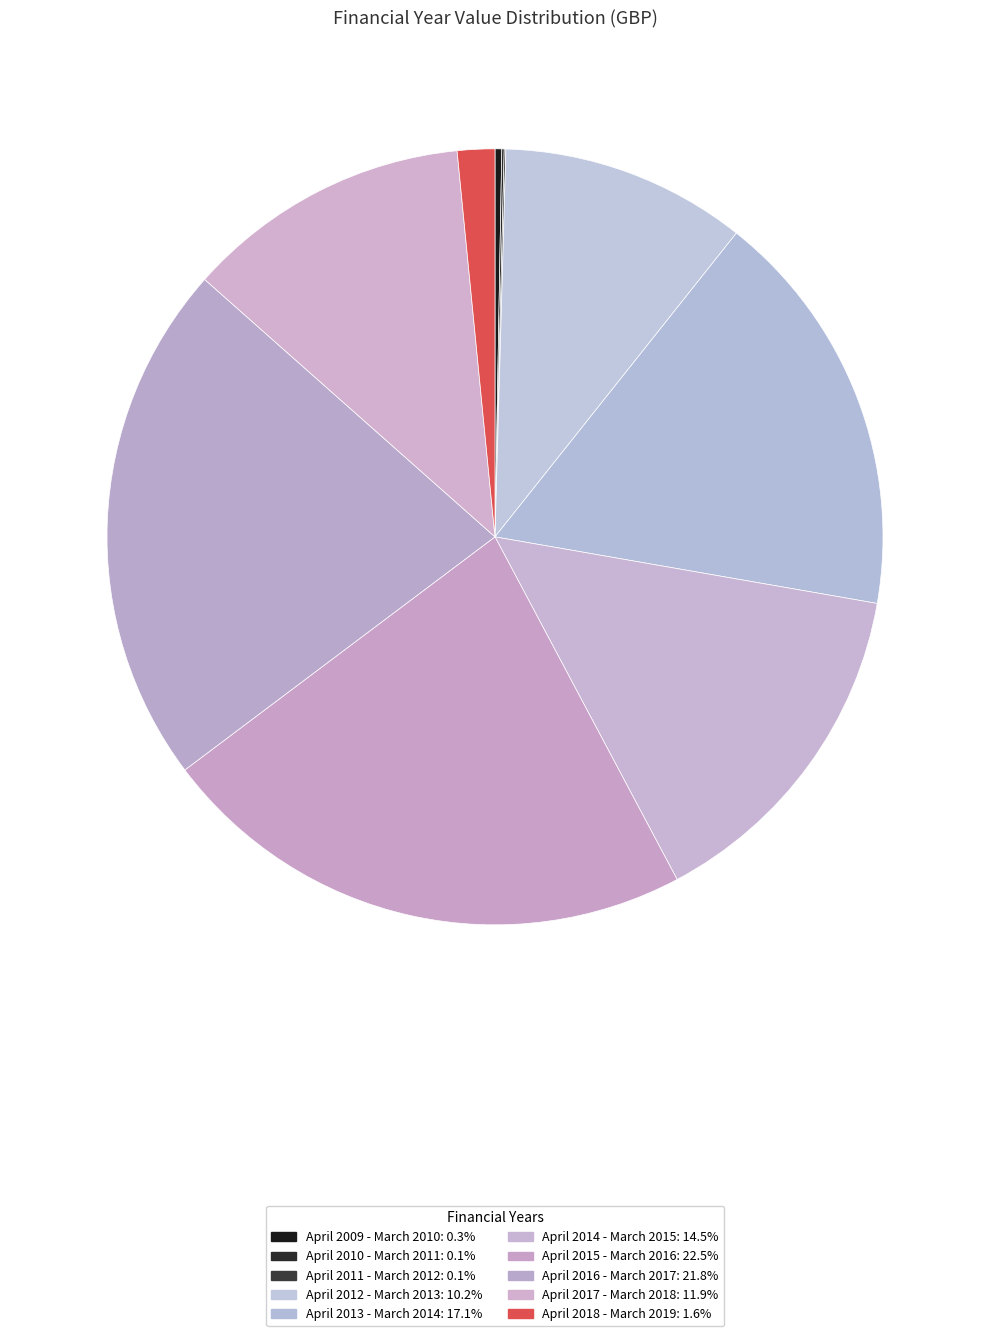

Is April 2015 - March 2016 the majority of the pie?

No